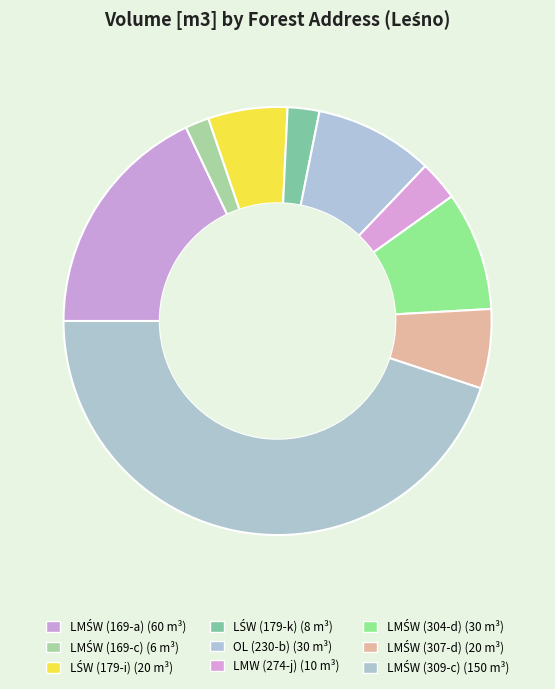

Rank the categories by value from lowest to highest.

LMŚW (169-c), LŚW (179-k), LMW (274-j), LŚW (179-i), LMŚW (307-d), OL (230-b), LMŚW (304-d), LMŚW (169-a), LMŚW (309-c)